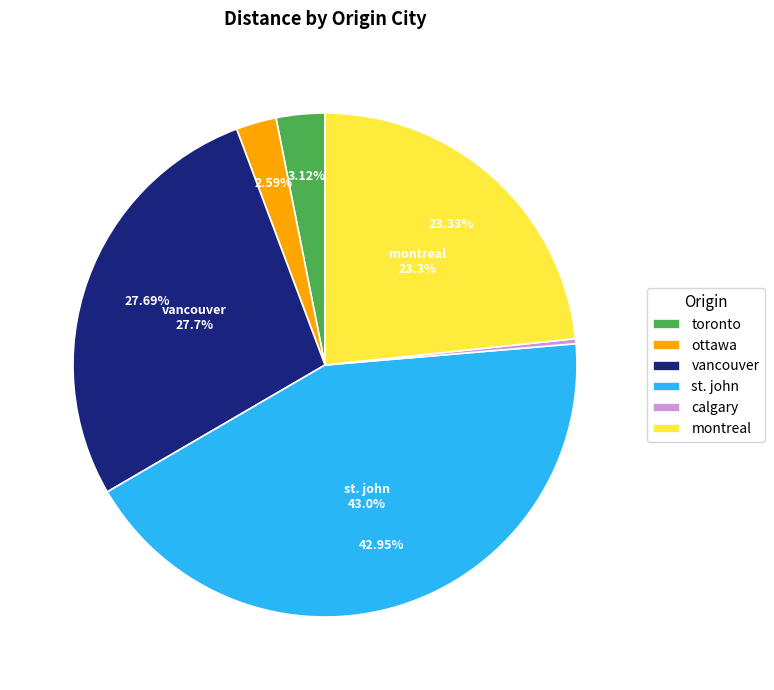

How many slices are in this pie chart?

6